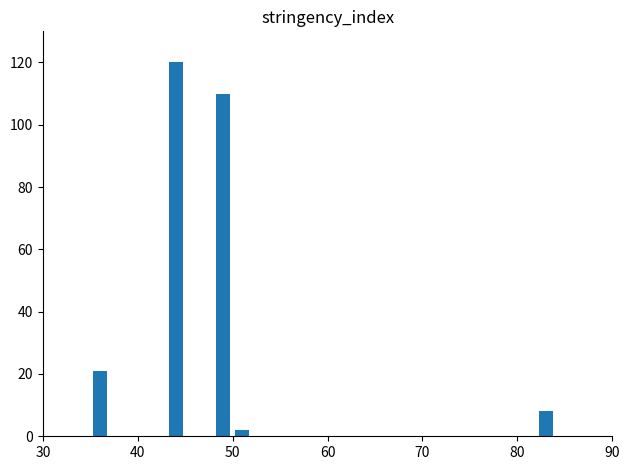

What is the greatest value displayed?

120